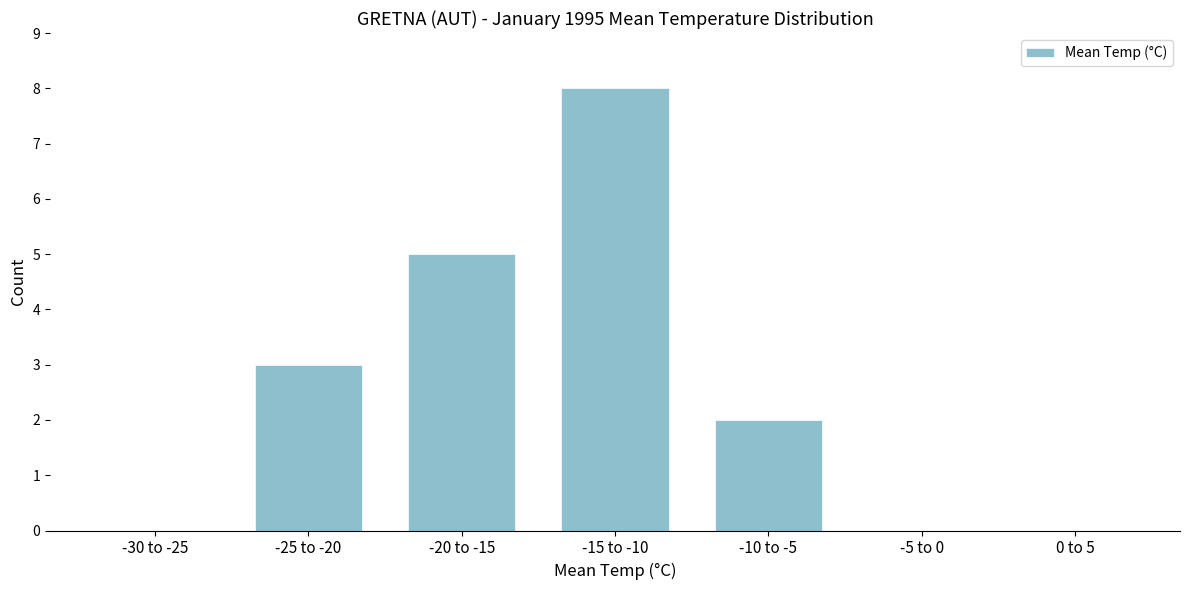

Reading left to right, list all the values displayed in this chart.

-30 to -25=0	-25 to -20=3	-20 to -15=5	-15 to -10=8	-10 to -5=2	-5 to 0=0	0 to 5=0